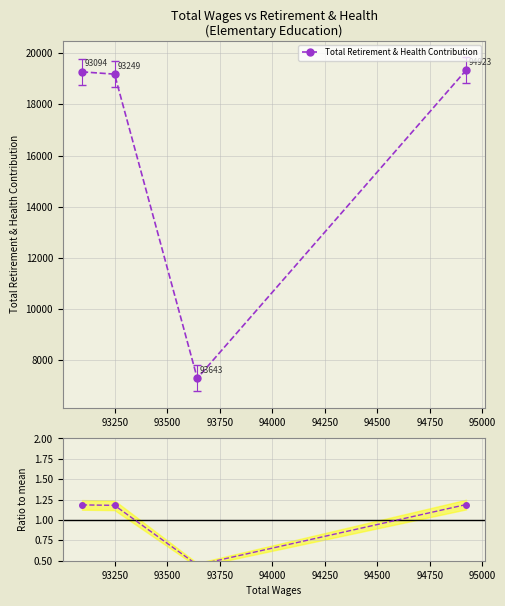

True or false: Total Retirement & Health Contribution has more than 1 interior local peaks.

False